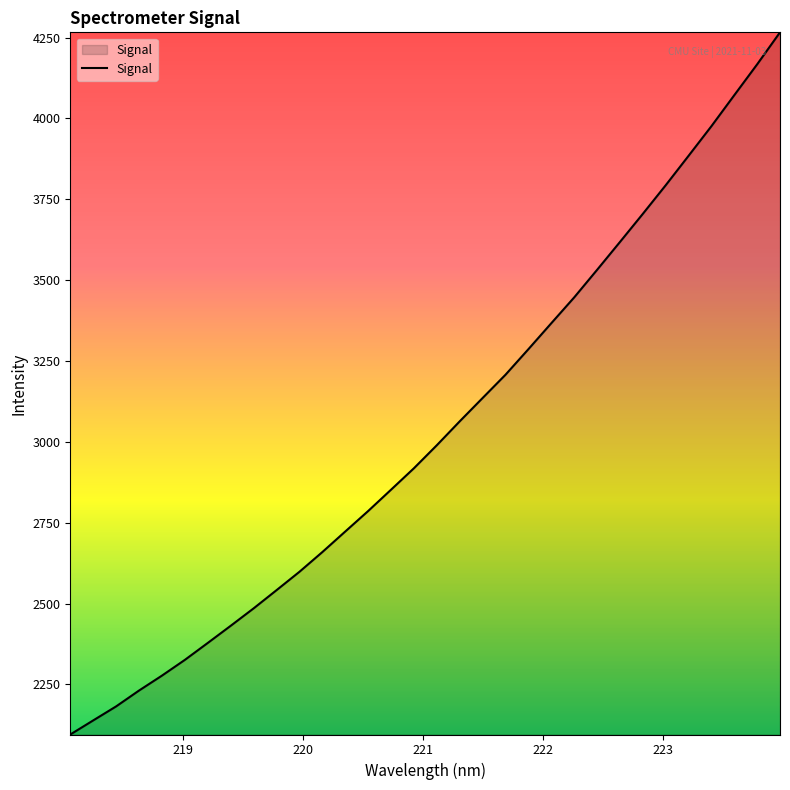

What is the smallest value displayed?

2095.3